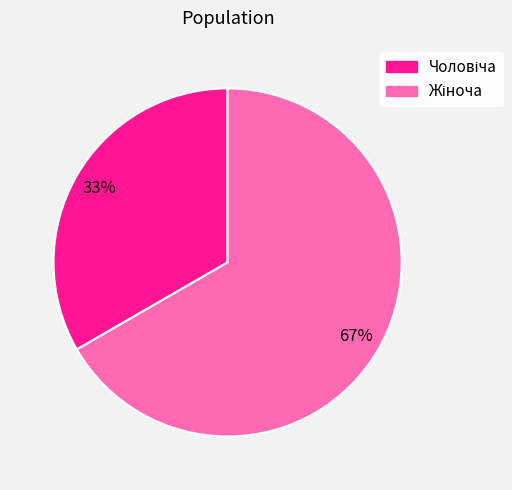

Is there a majority slice in this chart?

Yes